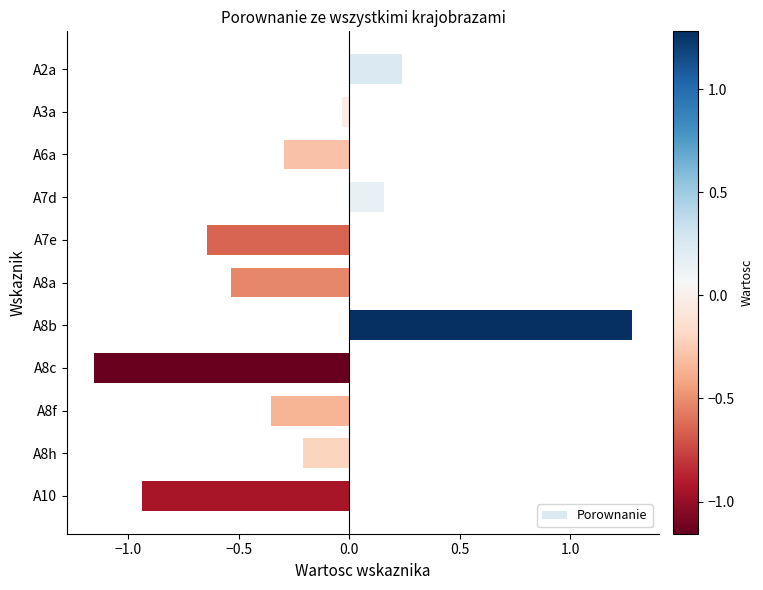

What is the average value?

-0.2